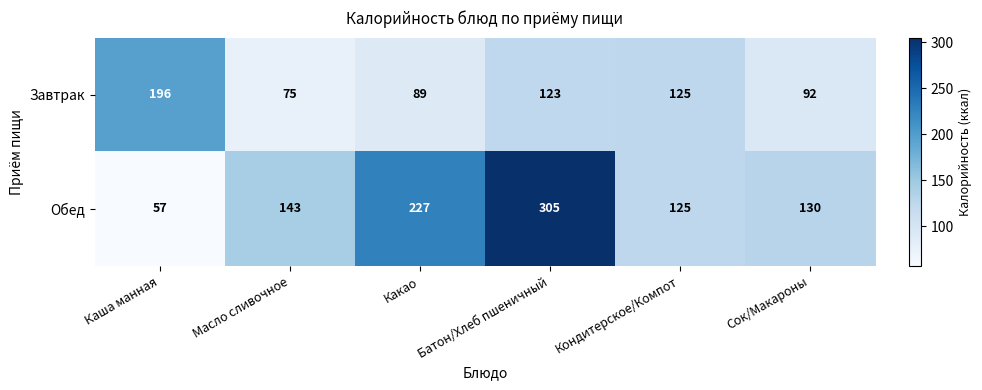

Where is Обед nearest to the value 181?

Масло сливочное